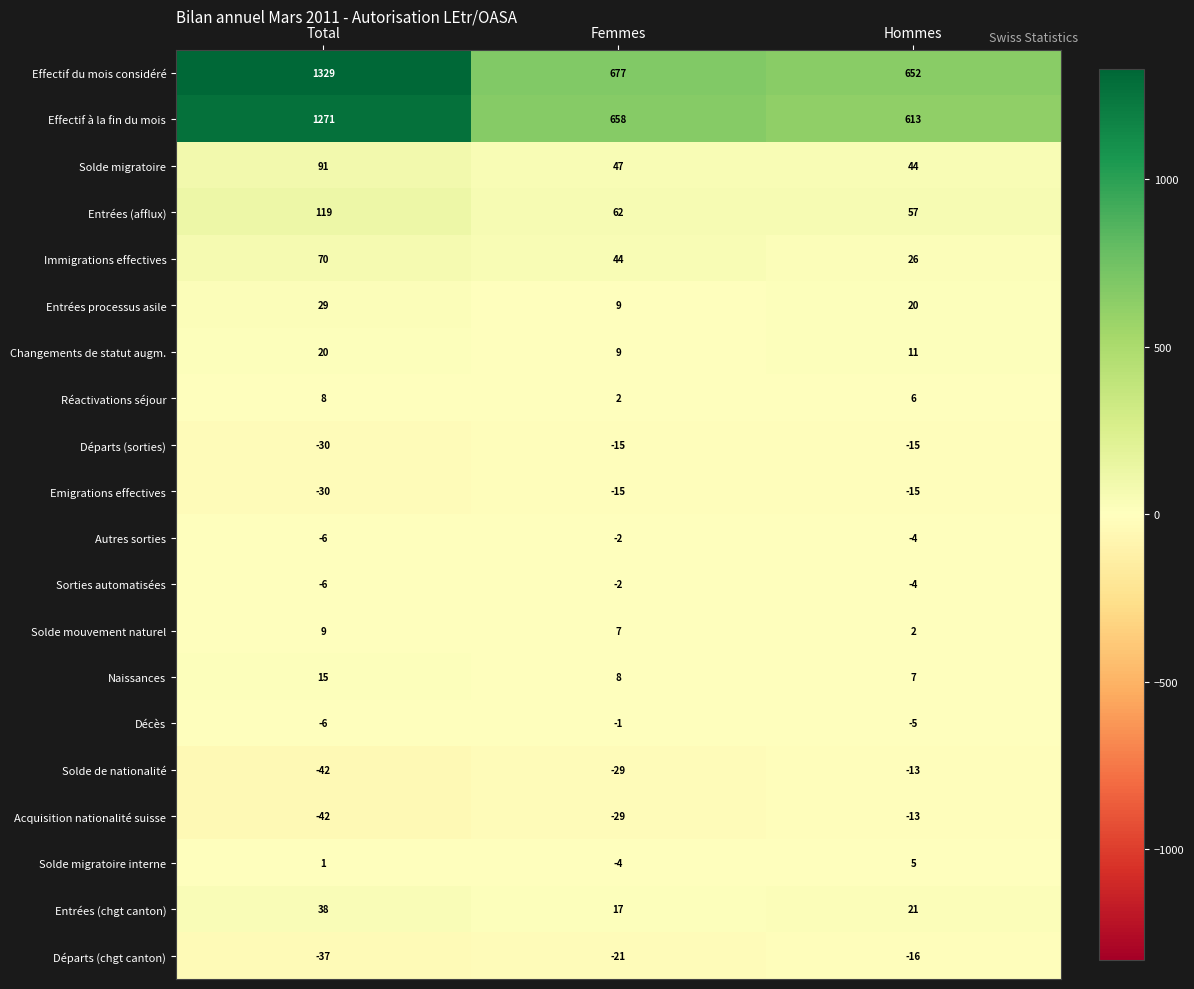

What is the difference between the Solde migratoire interne values at Total and Femmes?

5